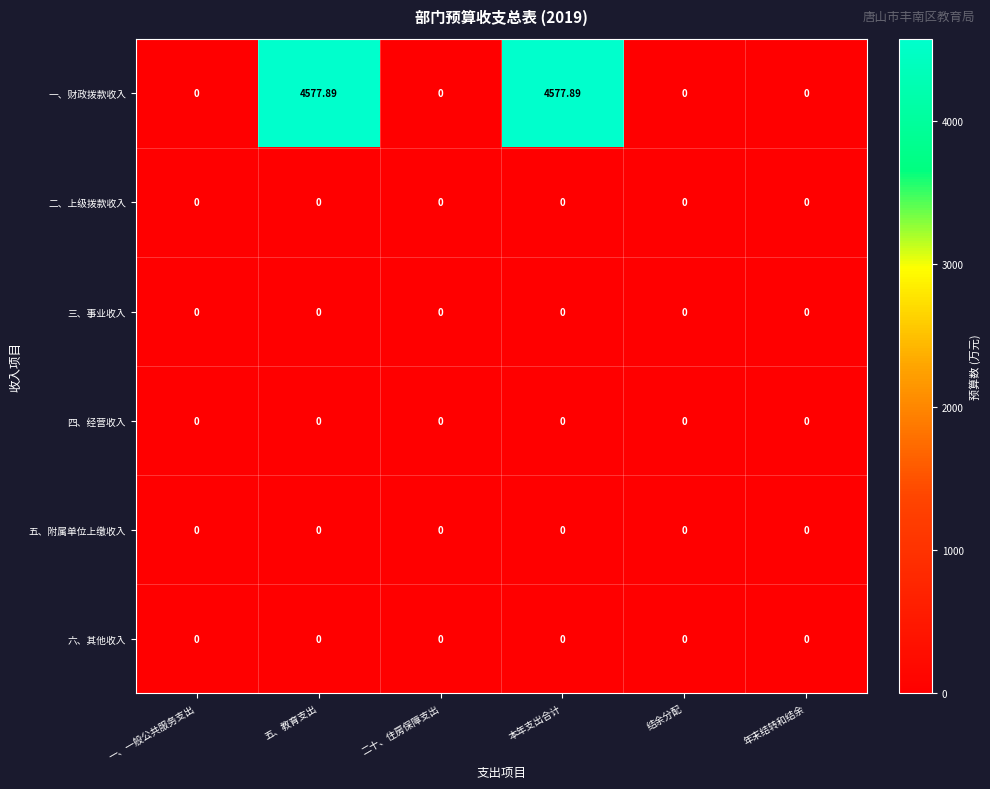

Which series has the largest range (max minus min)?

一、财政拨款收入